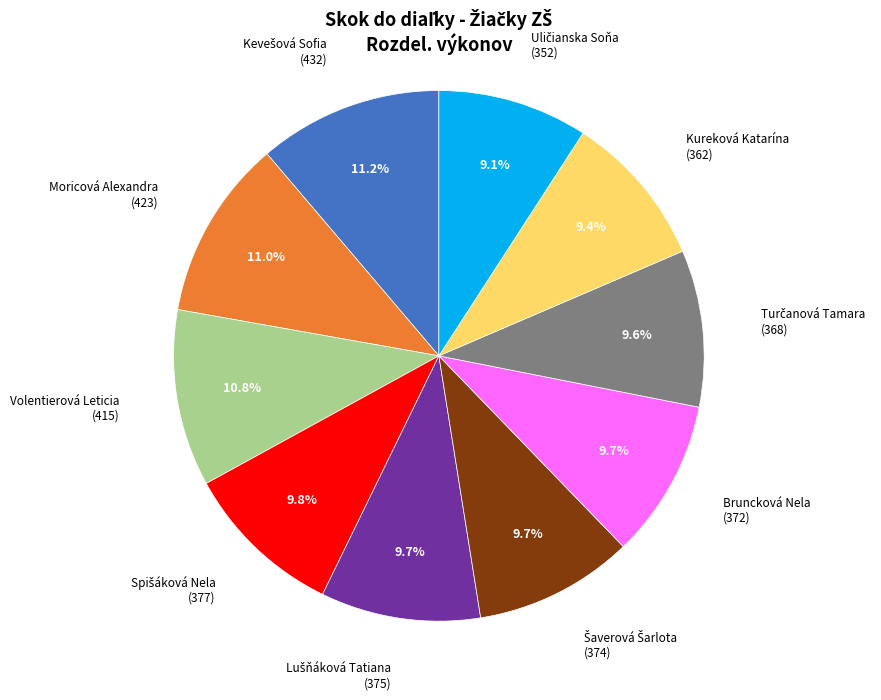

Does any single category account for the majority?

No